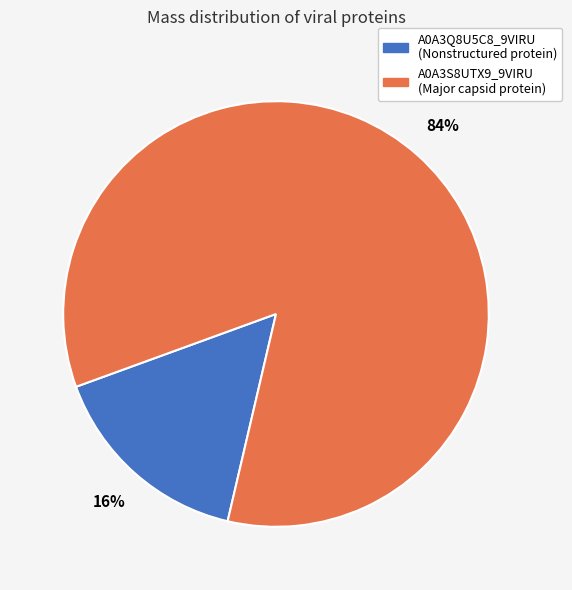

The A0A3Q8U5C8_9VIRU (Nonstructured protein) slice represents 16% of the pie. True or false?

True